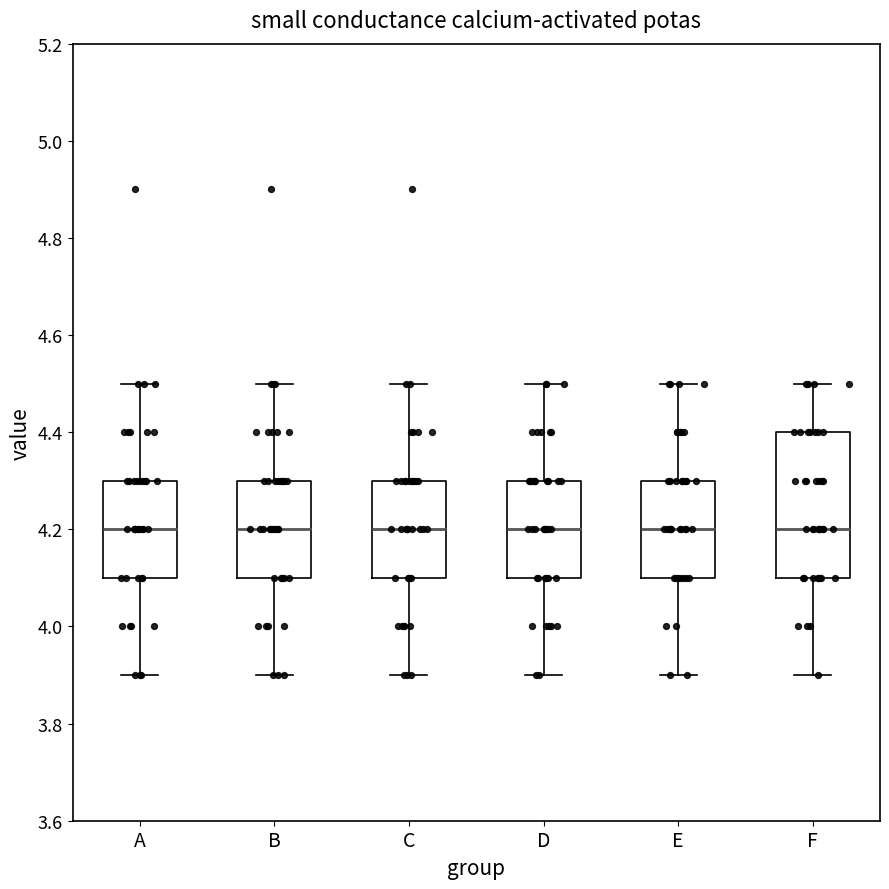

Which box is the tallest, from its lower edge to its upper edge?

F